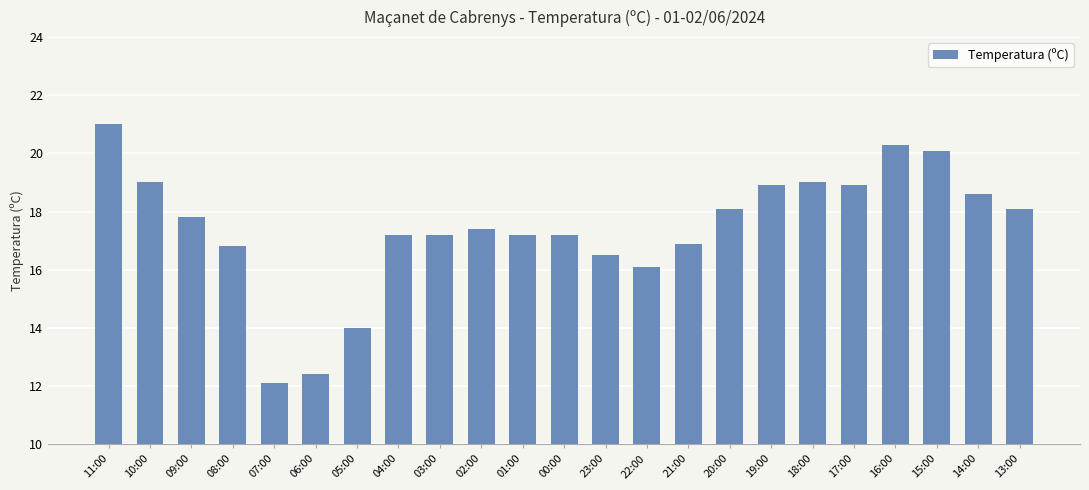

At which label is the value closest to 16?

22:00